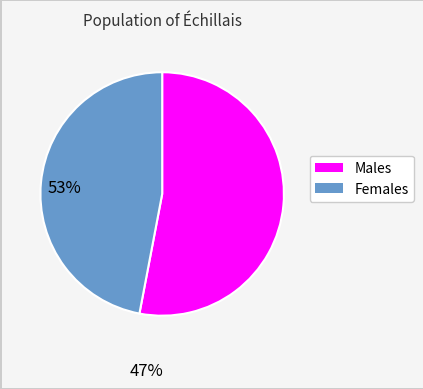

Is there a majority slice in this chart?

Yes